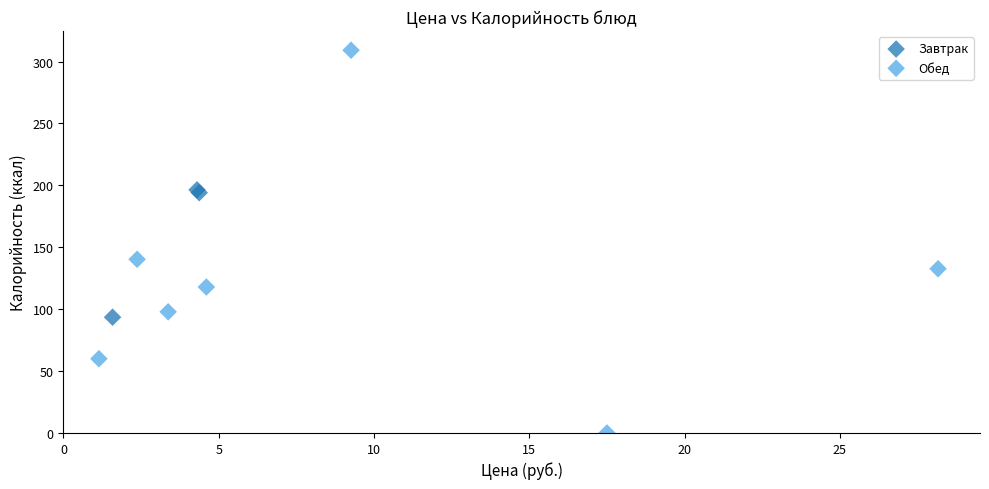

Which series contains the lowest Y value?

Обед